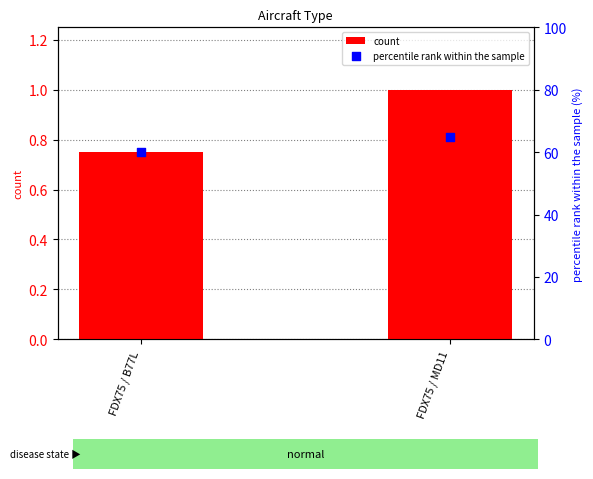

What are all the series names shown in the legend?

count, percentile rank within the sample